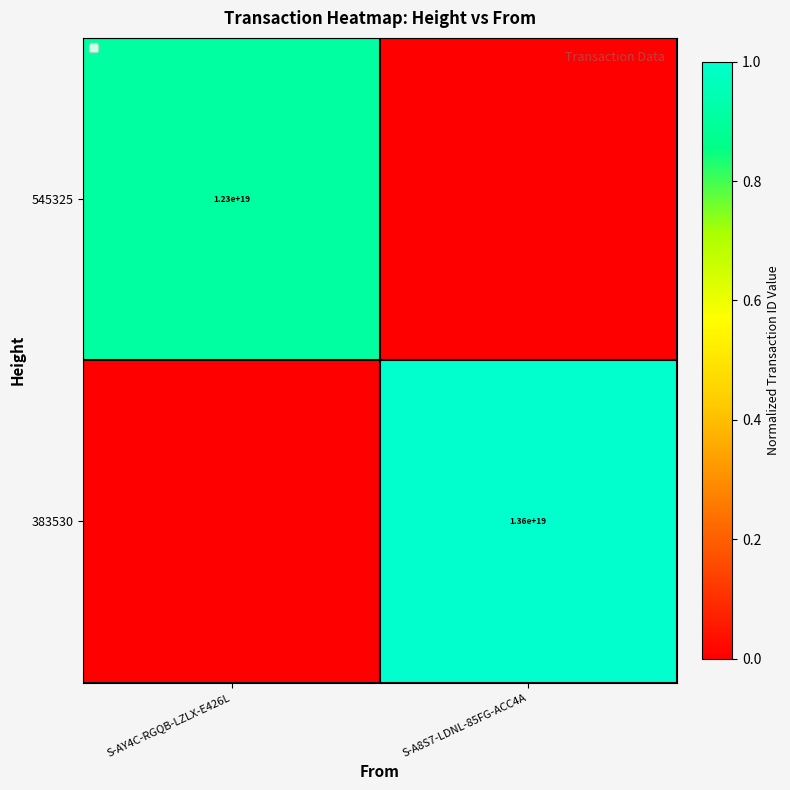

Which category has the lowest value across all series?

S-A8S7-LDNL-85FG-ACC4A